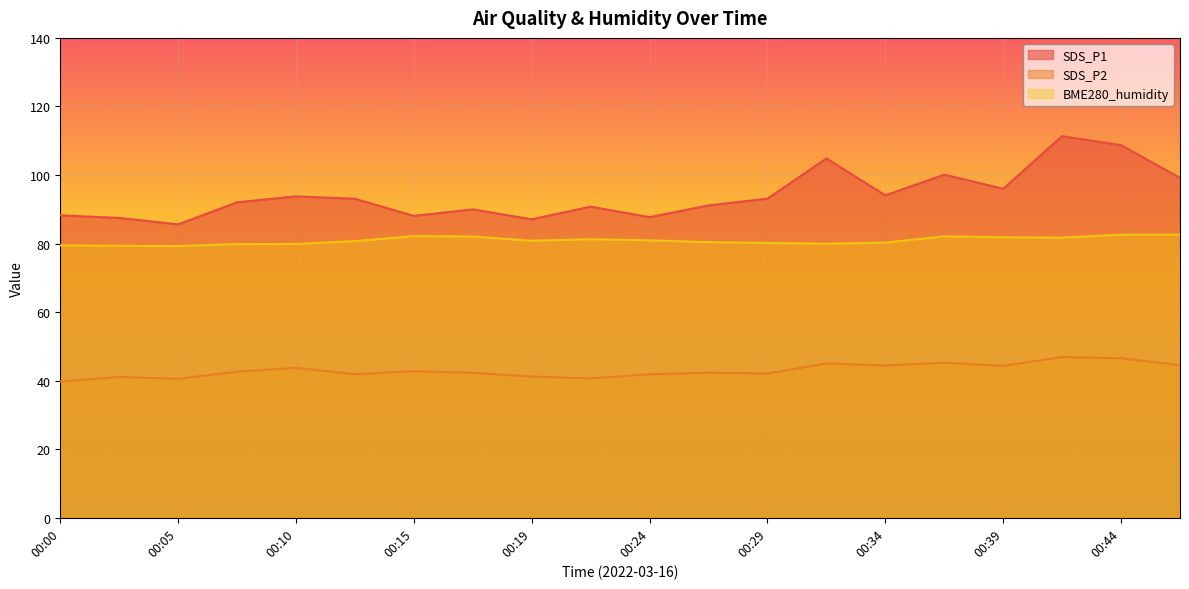

Which label corresponds to the smallest value in the chart?

00:00